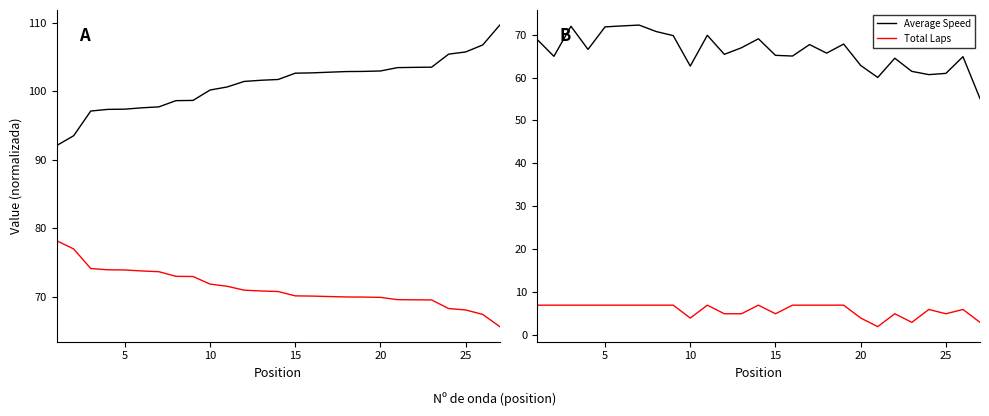

What is the maximum value for Total Laps?

7.0